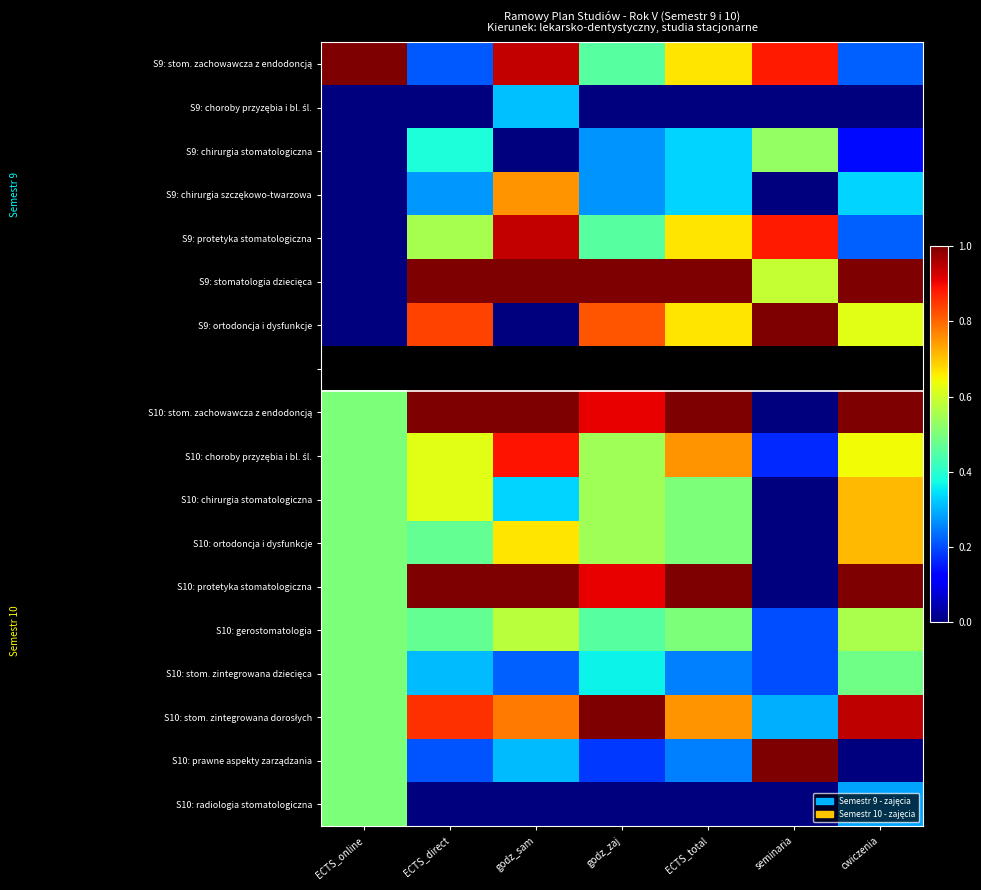

What is the approximate value of S9: stomatologia dziecięca at godz_zaj?

1.0